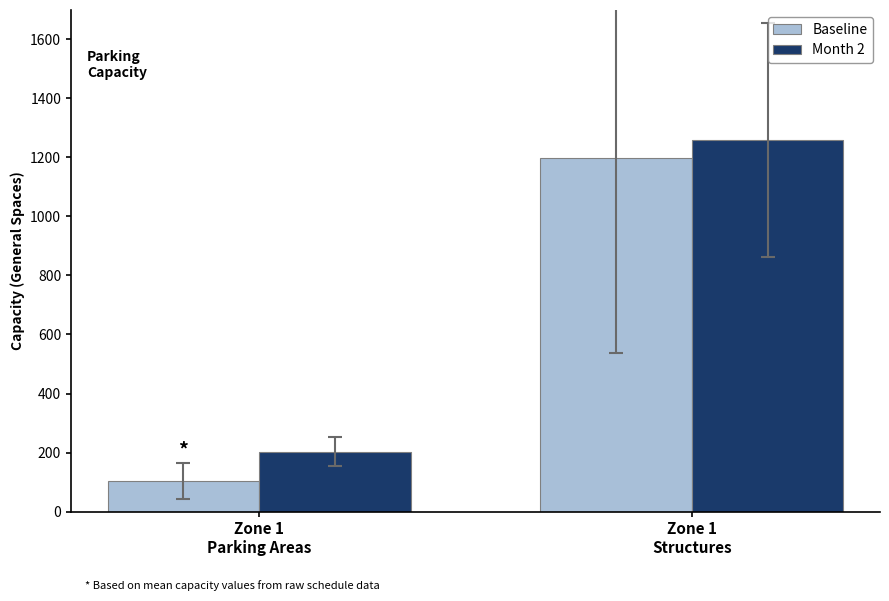

What is the maximum value for Baseline?

1198.2